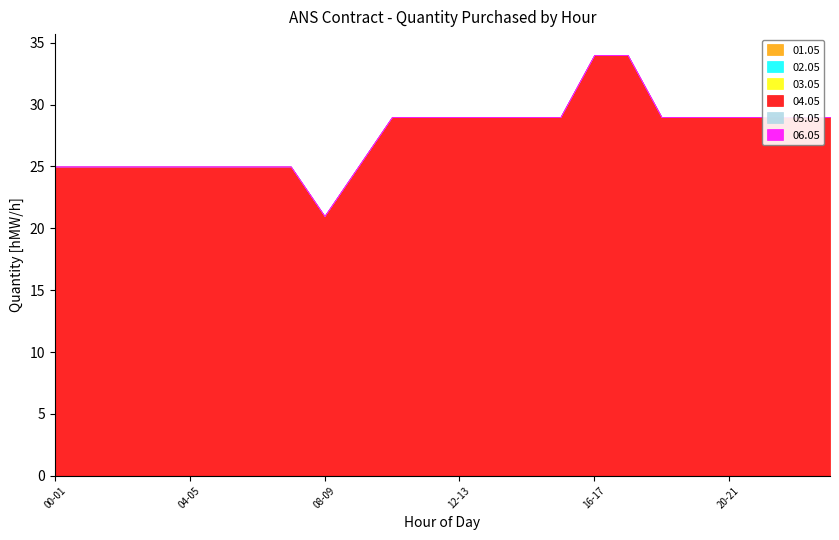

Reading right to left, list all the values displayed in this chart.

01.05: 0	0	0	0	0	0	0	0	0	0	0	0	0	0	0	0	0	0	0	0	0	0	0	0
02.05: 0	0	0	0	0	0	0	0	0	0	0	0	0	0	0	0	0	0	0	0	0	0	0	0
03.05: 0	0	0	0	0	0	0	0	0	0	0	0	0	0	0	0	0	0	0	0	0	0	0	0
04.05: 29	29	29	29	29	29	34	34	29	29	29	29	29	29	25	21	25	25	25	25	25	25	25	25
05.05: 0	0	0	0	0	0	0	0	0	0	0	0	0	0	0	0	0	0	0	0	0	0	0	0
06.05: 0	0	0	0	0	0	0	0	0	0	0	0	0	0	0	0	0	0	0	0	0	0	0	0